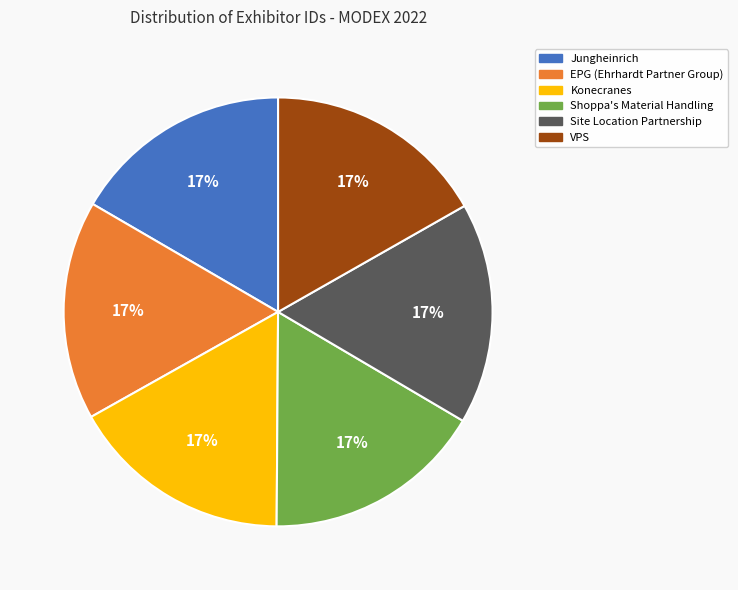

How many slices are in this pie chart?

6